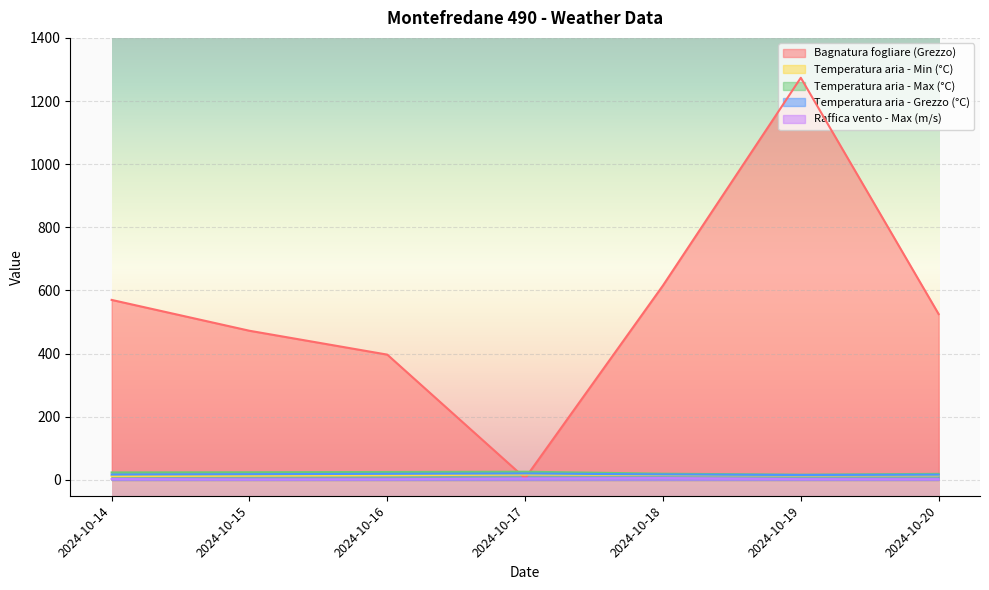

Where is Bagnatura fogliare (Grezzo) nearest to the value 639?

2024-10-18